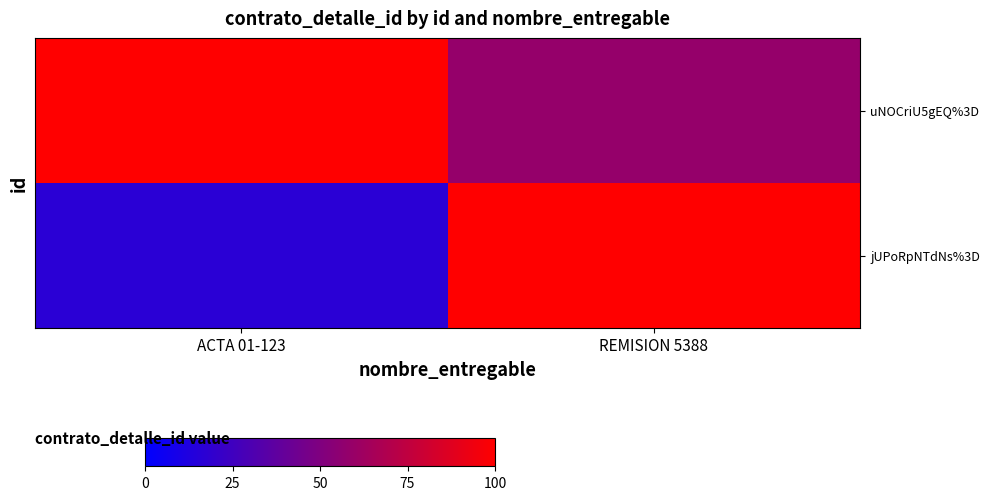

At how many categories does at least one series exceed 419365?

2